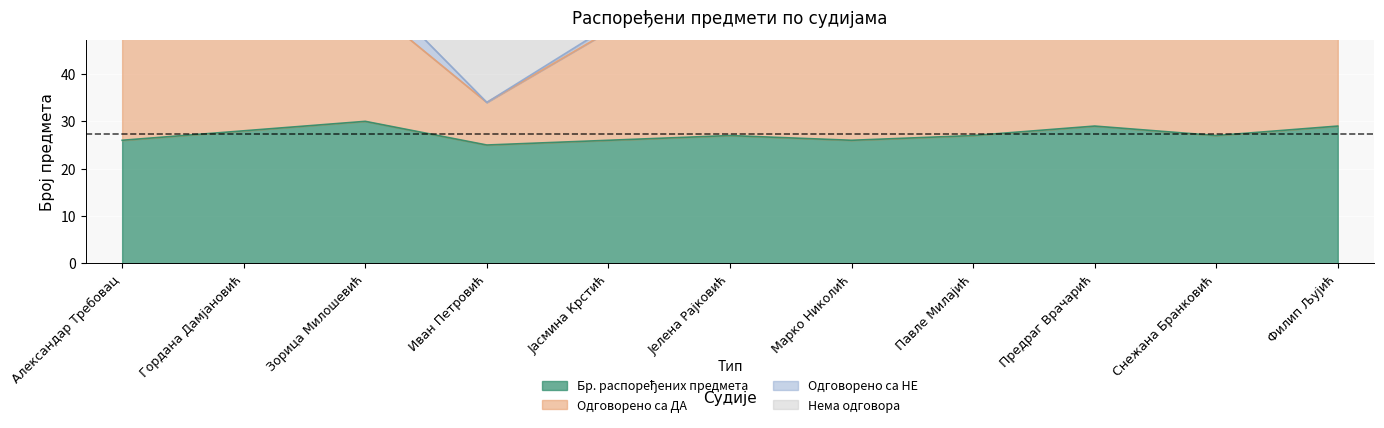

At which category is the sum across all series the highest?

Зорица Милошевић